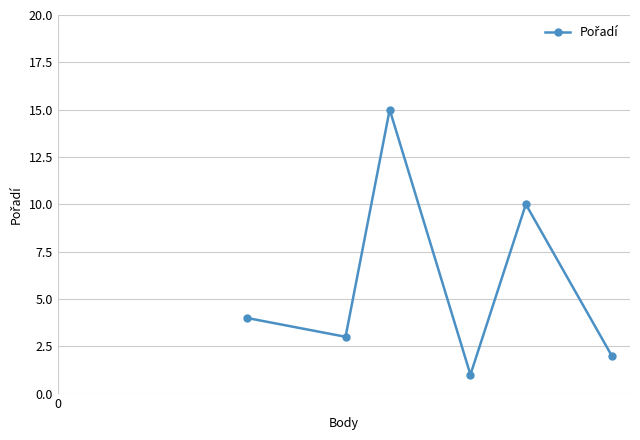

How many interior local valleys (lower than both neighbors) does the data have?

2